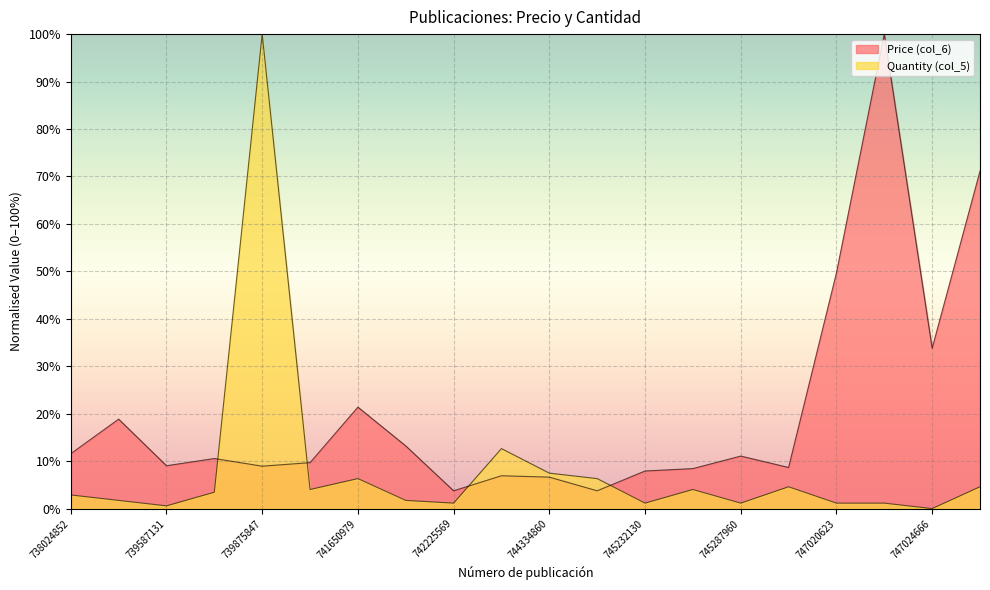

The value of Price (col_6) at 742225569 is 3.7. True or false?

True